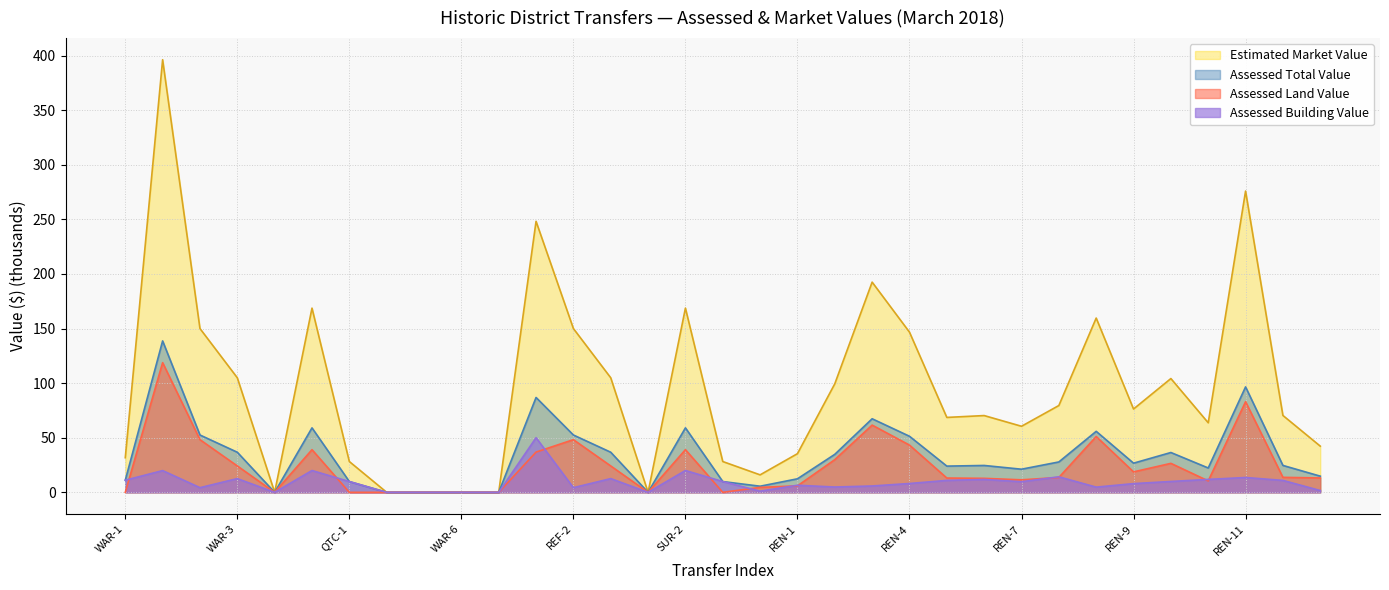

Reading left to right, list all the values displayed in this chart.

Assessed Building Value: 11.1	19.9	4.3	12.6	0.0	20.0	9.9	0.0	0.0	0.0	0.0	50.0	4.3	12.6	0.0	20.0	9.9	1.1	6.5	4.9	5.8	8.1	10.9	11.8	9.7	14.2	4.8	8.0	9.9	11.8	13.6	10.9	1.6
Assessed Land Value: 0.0	118.8	48.2	24.1	0.0	39.1	0.0	0.0	0.0	0.0	0.0	36.9	48.2	24.1	0.0	39.1	0.0	4.5	5.9	29.9	61.6	43.3	13.1	12.8	11.4	13.6	51.1	18.7	26.5	10.5	83.0	13.7	13.2
Assessed Total Value: 31.7	396.2	150.0	104.9	0.0	168.7	28.2	0.0	0.0	0.0	0.0	248.2	150.0	104.9	0.0	168.7	28.2	16.0	35.4	99.4	192.5	146.7	68.6	70.3	60.5	79.5	159.6	76.3	104.2	63.7	275.9	70.4	42.3
Estimated Market Value: 11.1	138.7	52.5	36.7	0.0	59.0	9.9	0.0	0.0	0.0	0.0	86.9	52.5	36.7	0.0	59.0	9.9	5.6	12.4	34.8	67.4	51.3	24.0	24.6	21.2	27.8	55.9	26.7	36.5	22.3	96.6	24.6	14.8